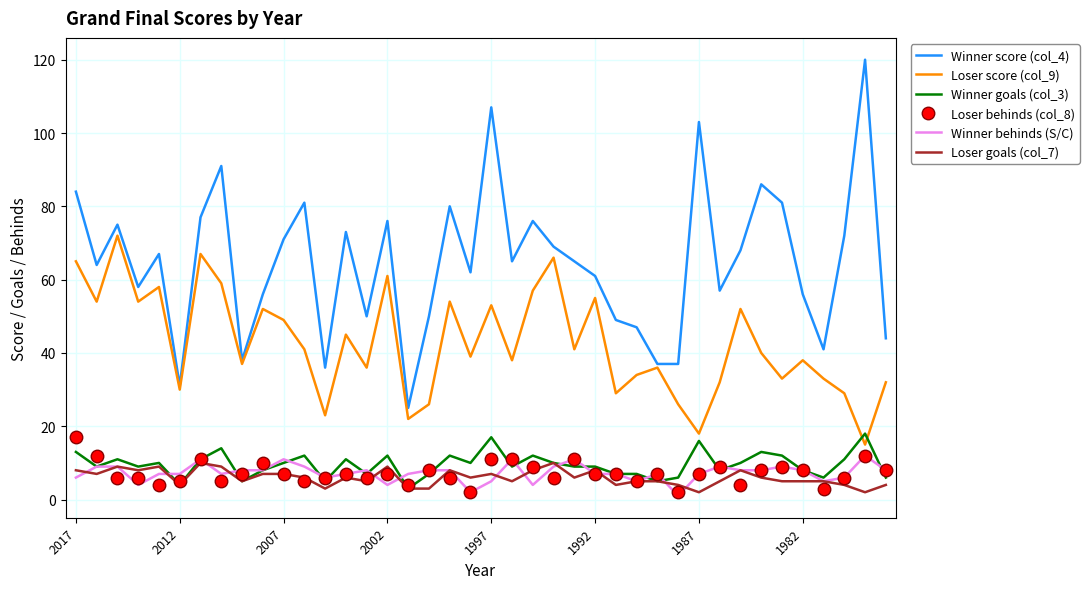

What is the highest value of the Winner behinds (S/C) series?

12